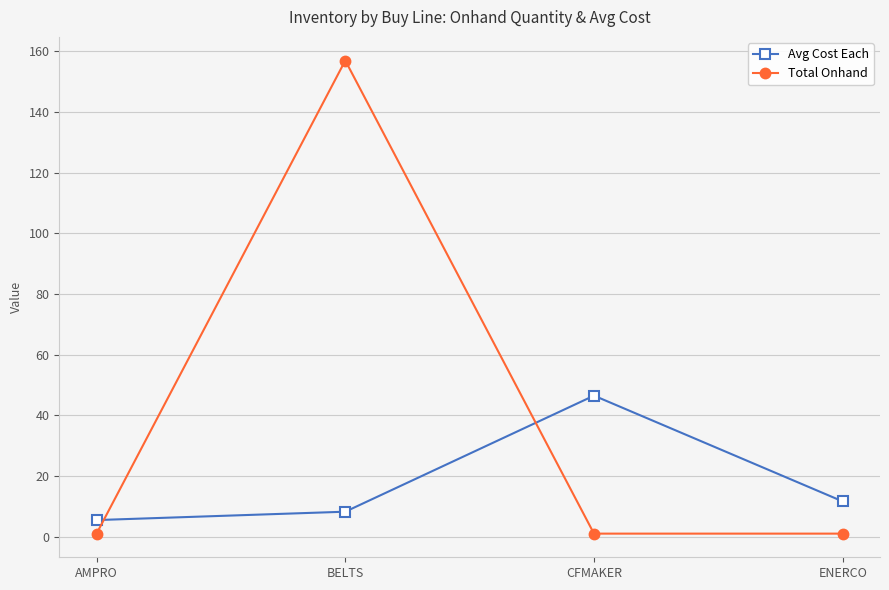

Is the value of Total Onhand at AMPRO greater than the value of Avg Cost Each at AMPRO?

No